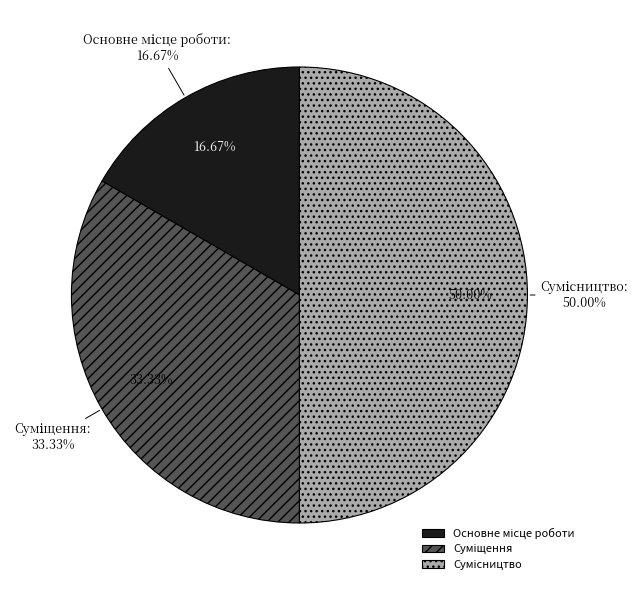

Is Основне місце роботи the majority of the pie?

No